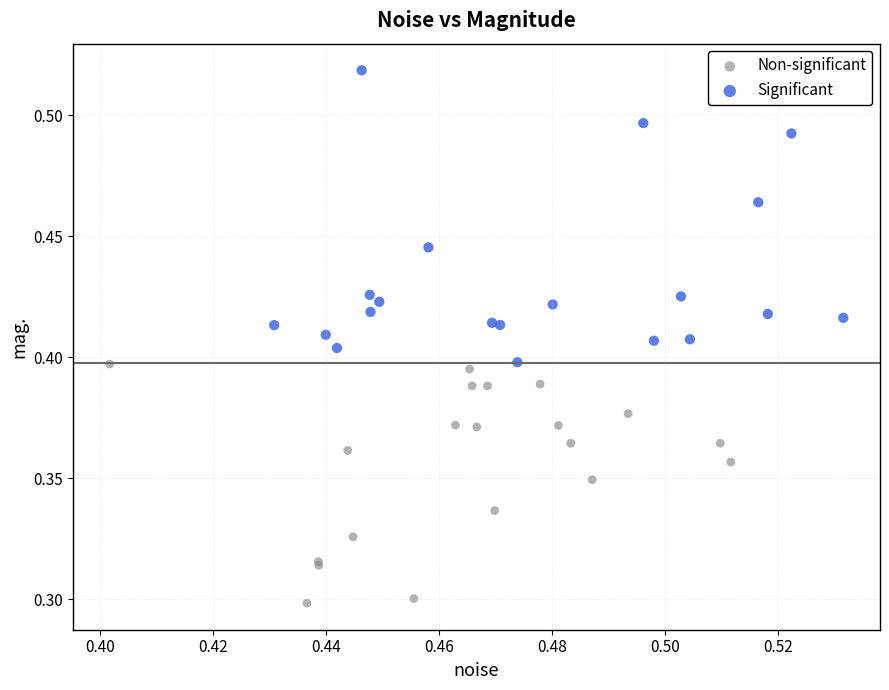

Which series has the largest Y range (max minus min)?

Significant